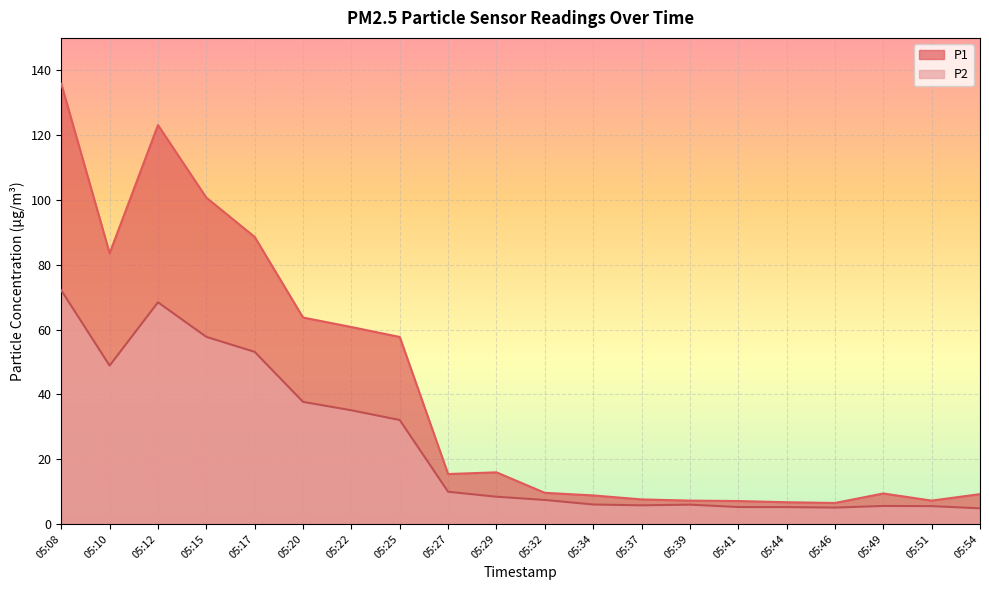

At how many categories does at least one series exceed 135?

1